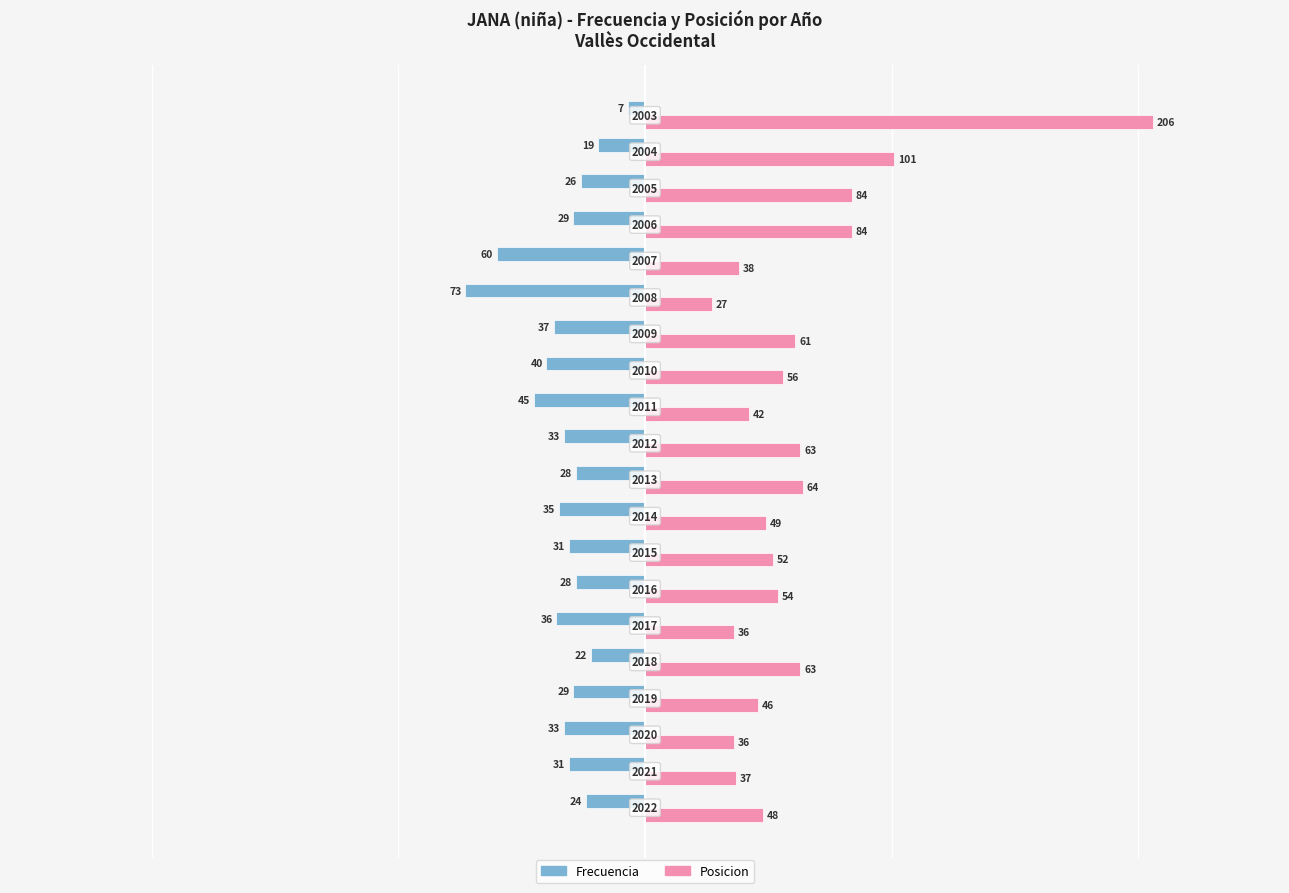

What are all the series names shown in the legend?

Frecuencia, Posicion